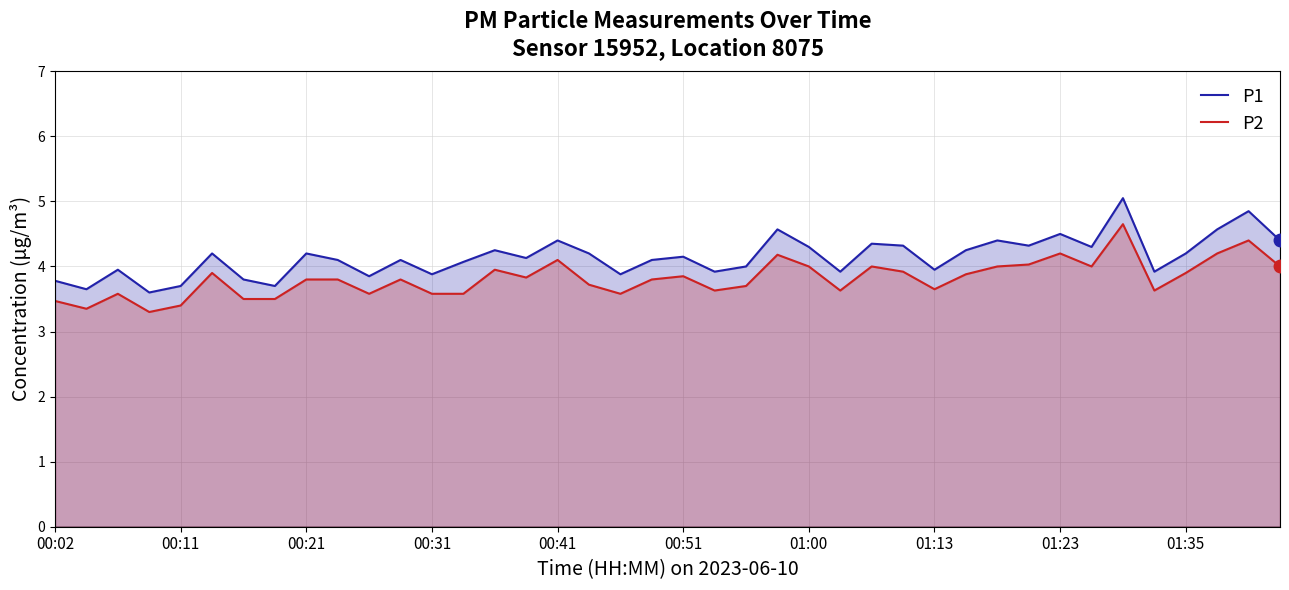

Which series has the largest total across all categories?

P1